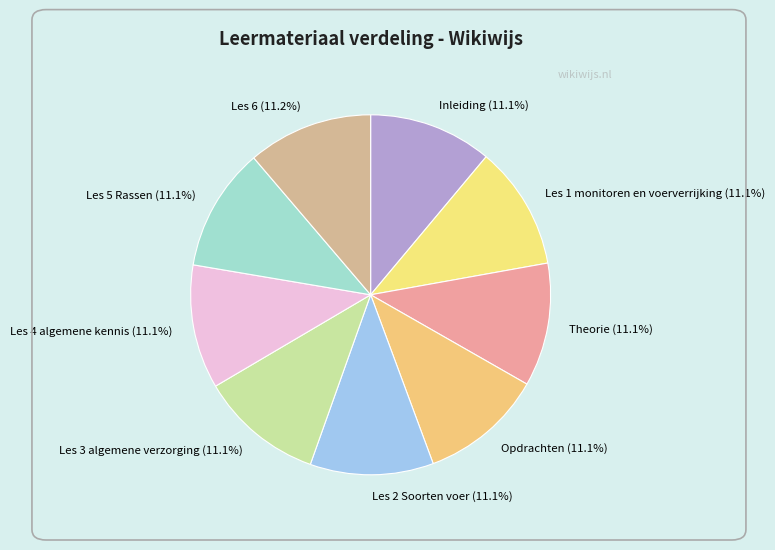

What percentage do Theorie (11.1%) and Les 3 algemene verzorging (11.1%) together represent?

22.2%